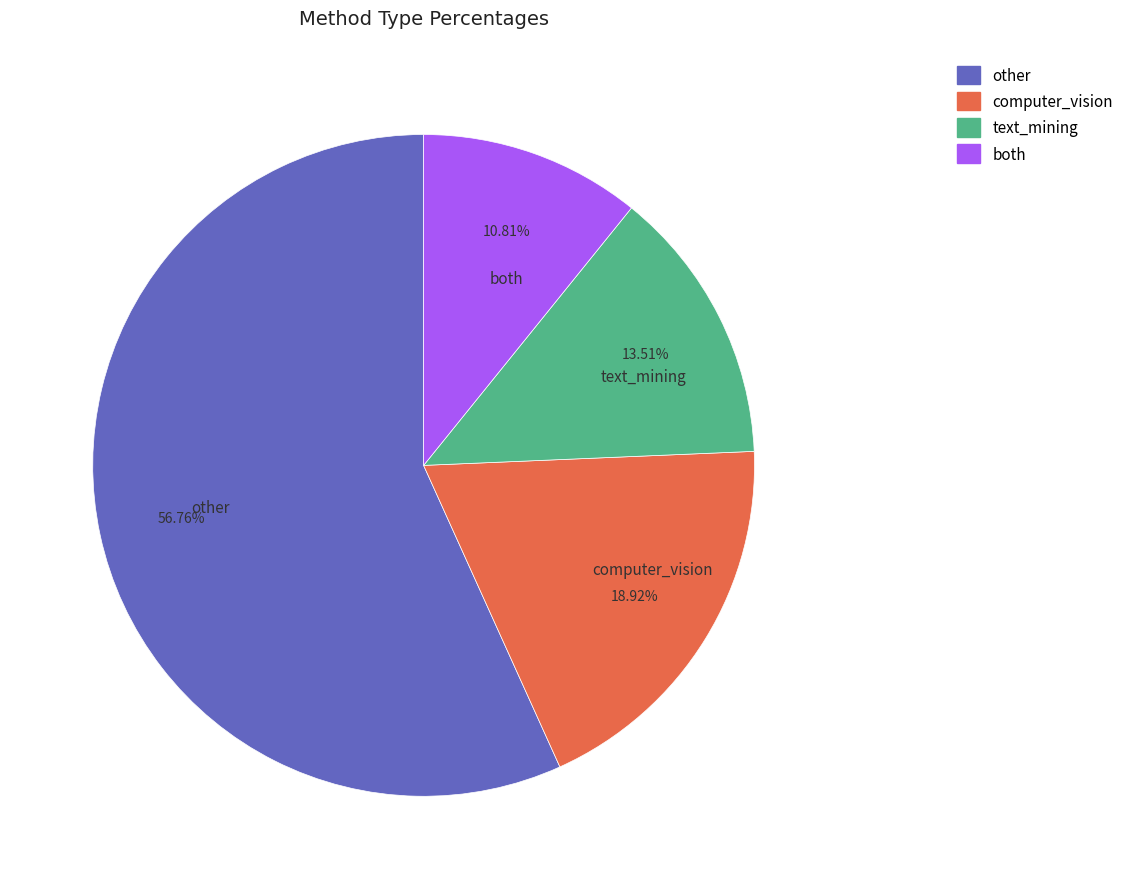

To the nearest percent, what is the average slice percentage?

25%